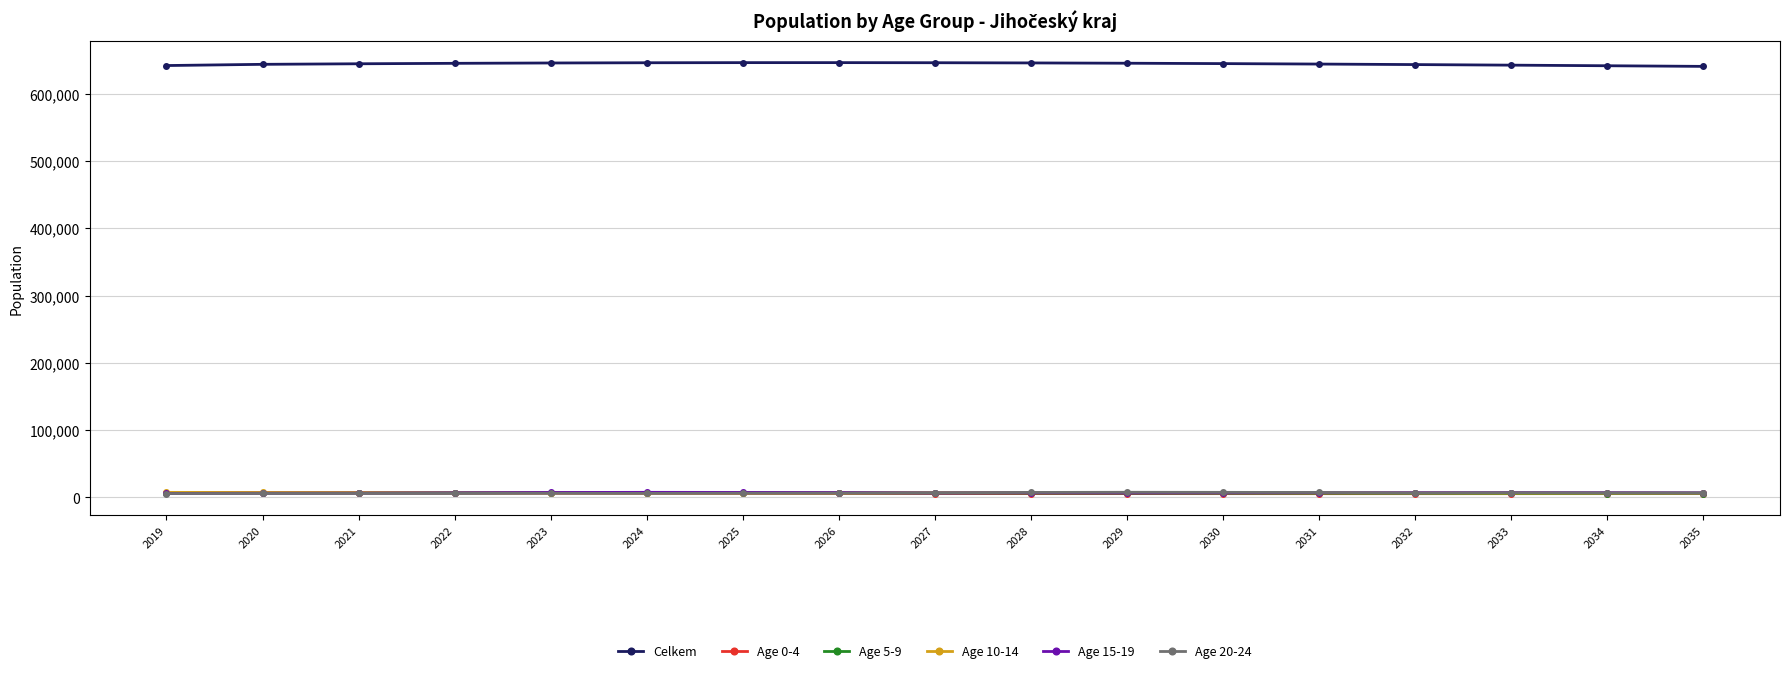

True or false: Celkem and Age 0-4 cross at least once.

False